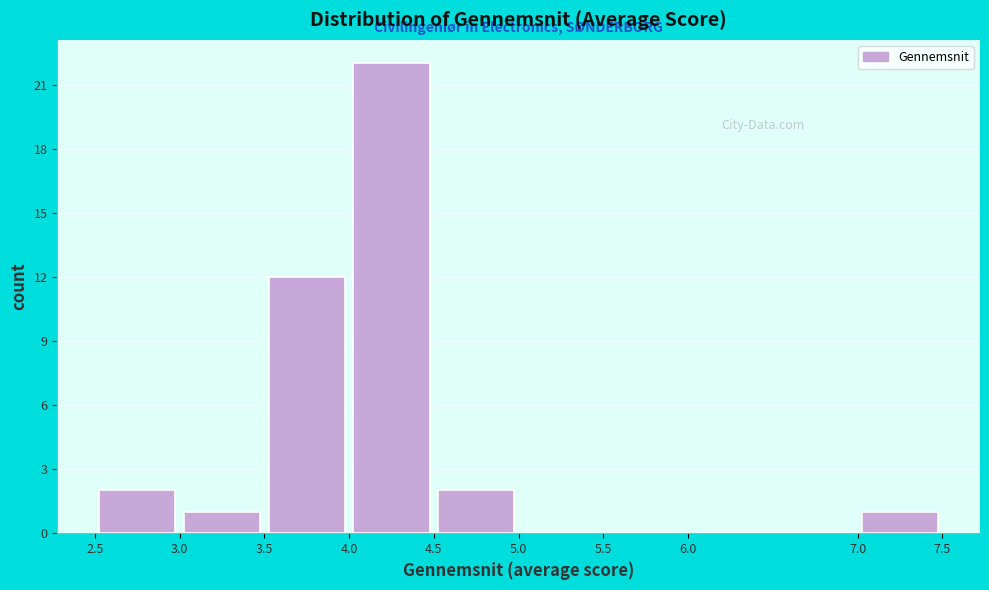

How tall is the bar that spans 3.0 to 3.5 on the x-axis? The values are not printed on the chart, so give them approximately, as read against the axis.

1